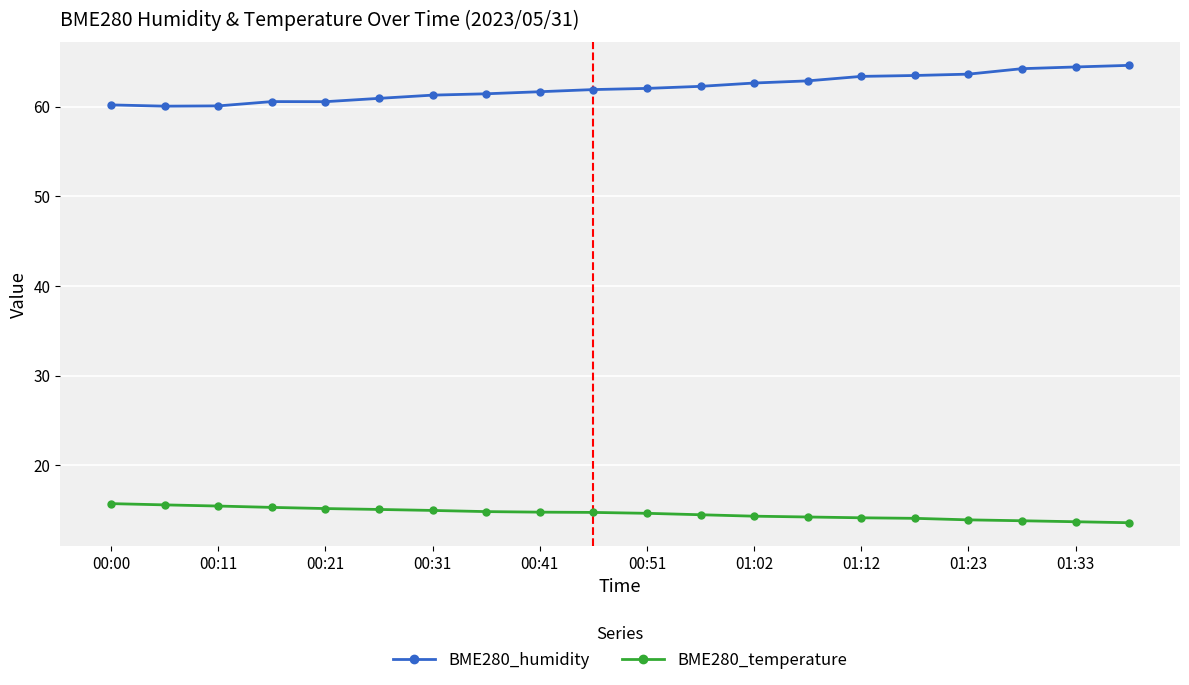

True or false: BME280_temperature and BME280_humidity intersect in this chart.

False